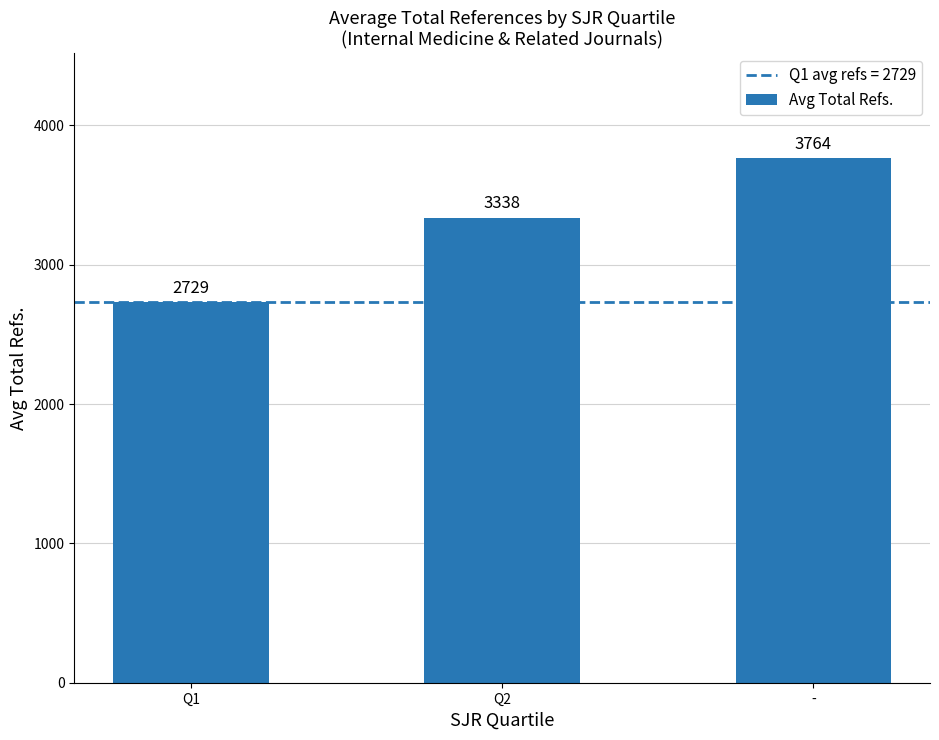

What is the smallest value displayed?

2729